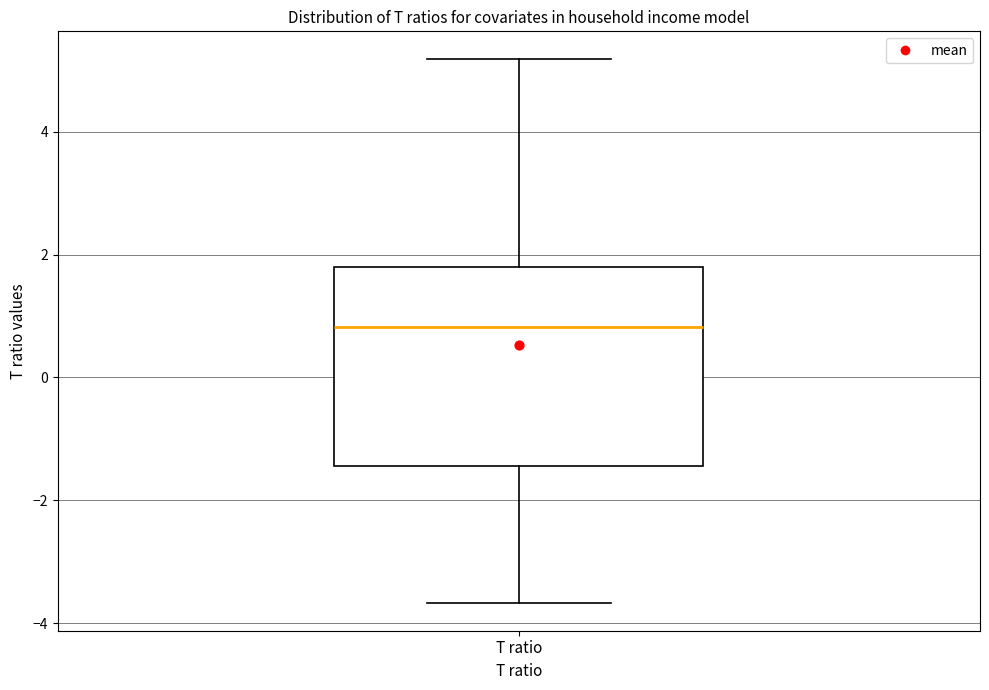

Transcribe this box plot: give where the median line is, the range the box spans, and where the two whiskers end, as read against the y-axis. The values are not printed on the chart, so give them approximately, as read against the axis.

median 0.8, box -1.4 to 1.8, whiskers -3.6 to 5.2